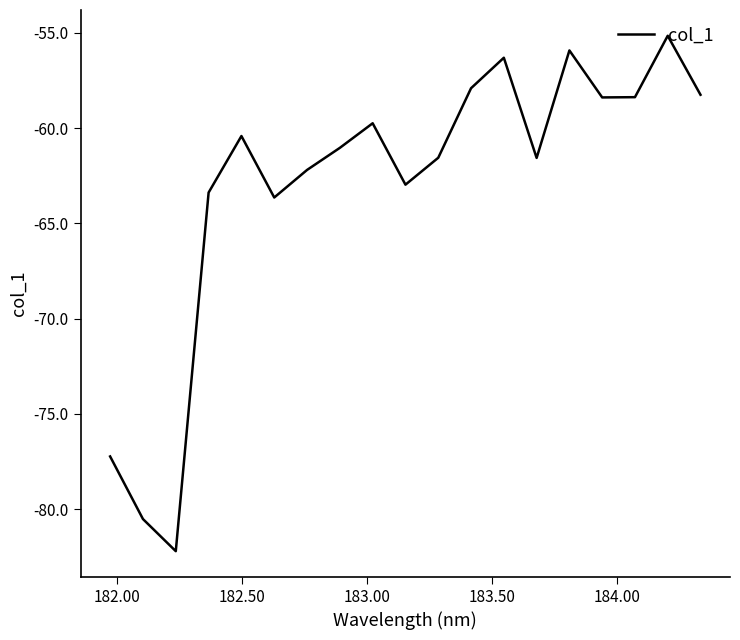

What is the maximum value shown in the chart?

-55.1